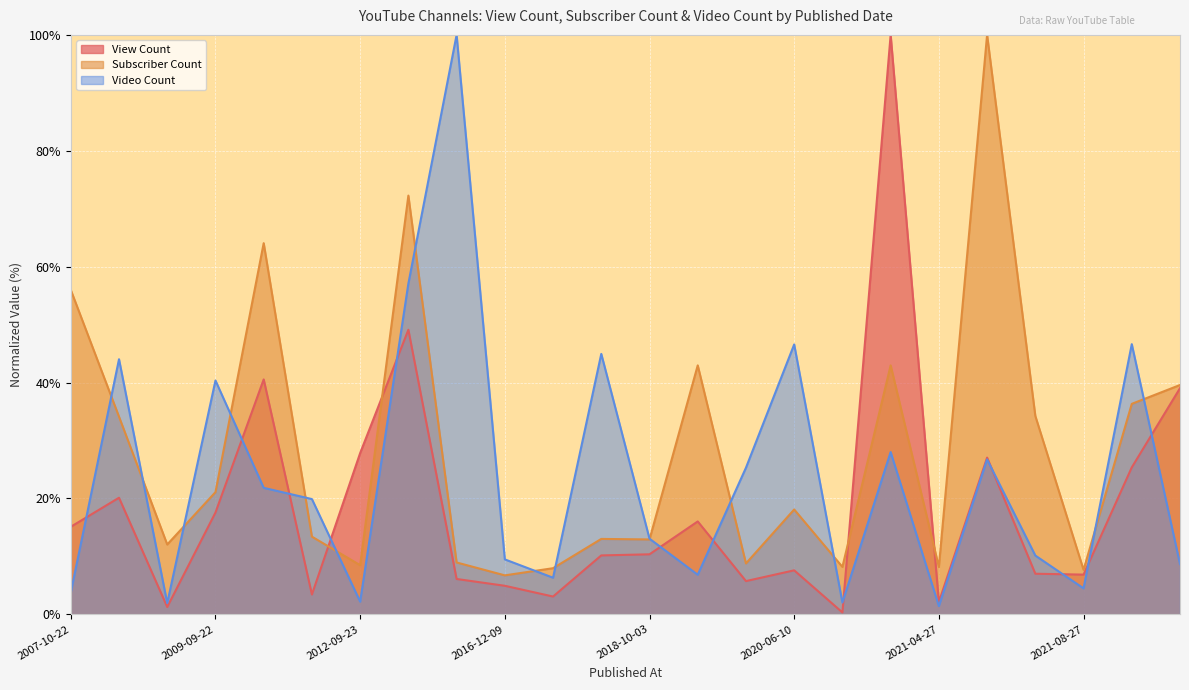

At which label is View Count closest to 50?

2013-06-02